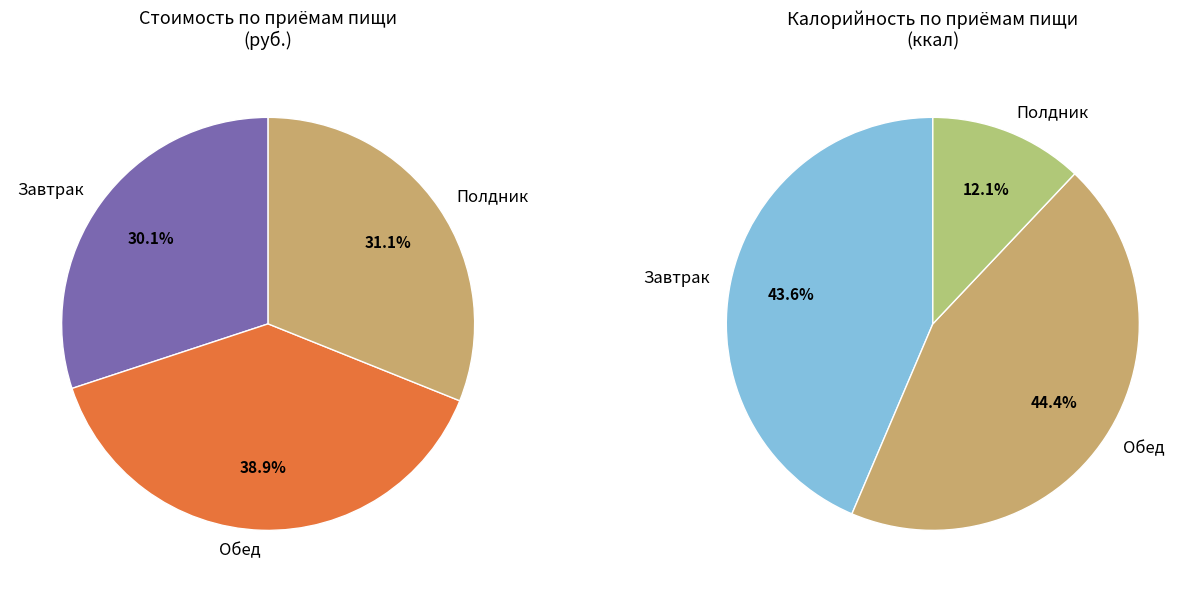

Which category has the smallest portion of the pie?

Завтрак